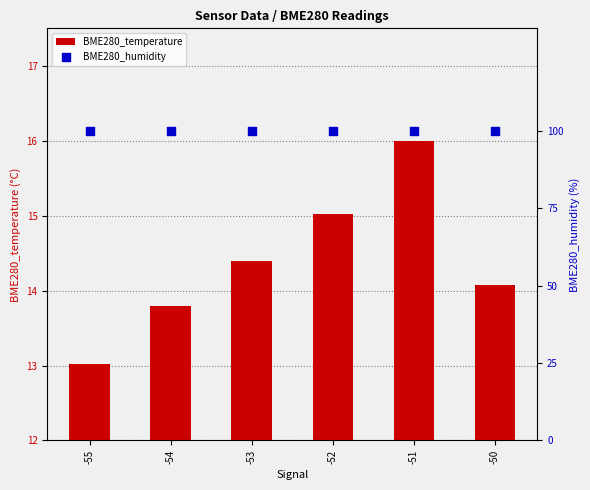

Which series reaches the minimum Y coordinate?

BME280_temperature